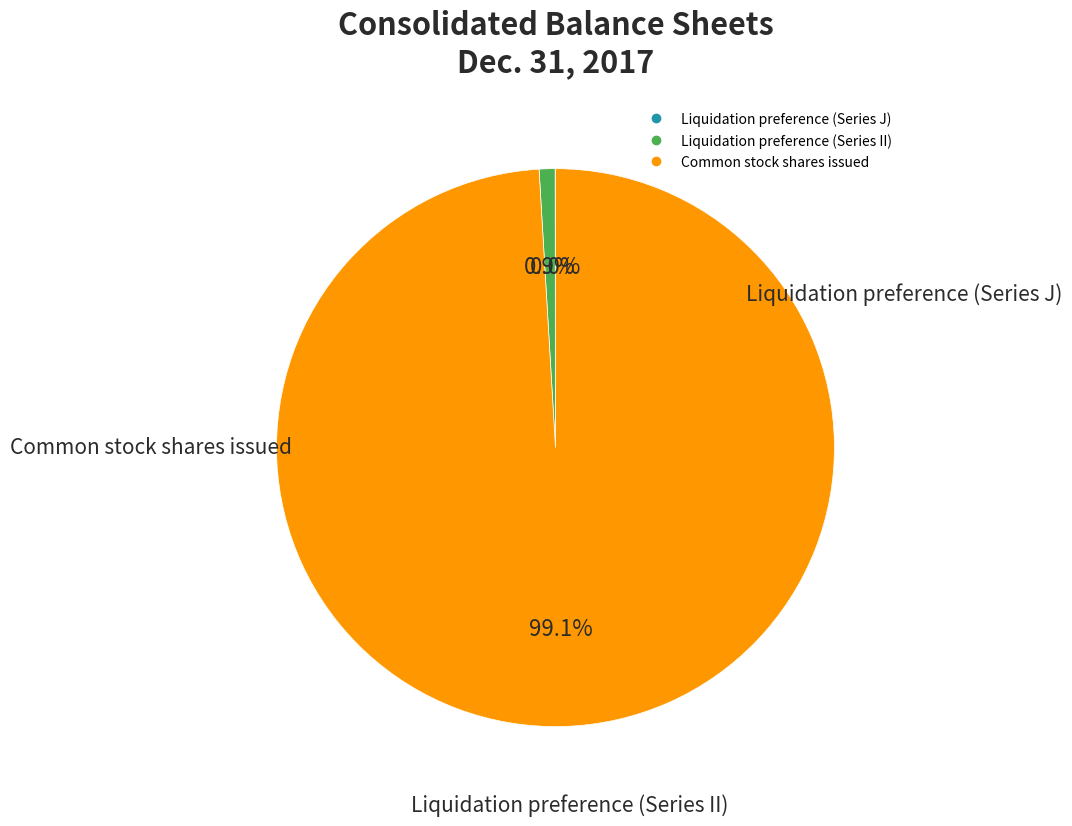

What is the largest slice in the pie chart?

Common stock shares issued